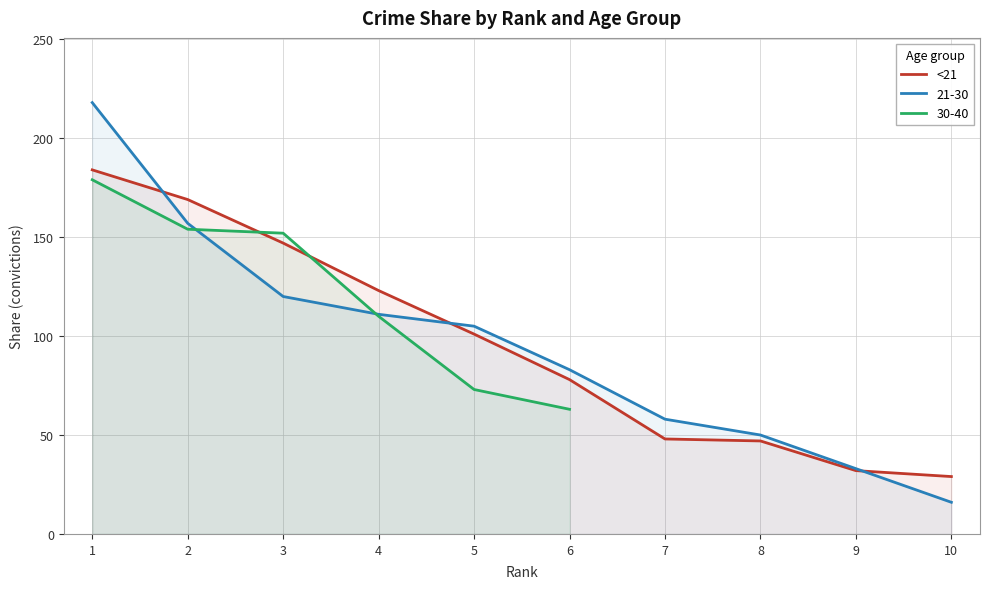

At which label does 21-30 reach its minimum?

10